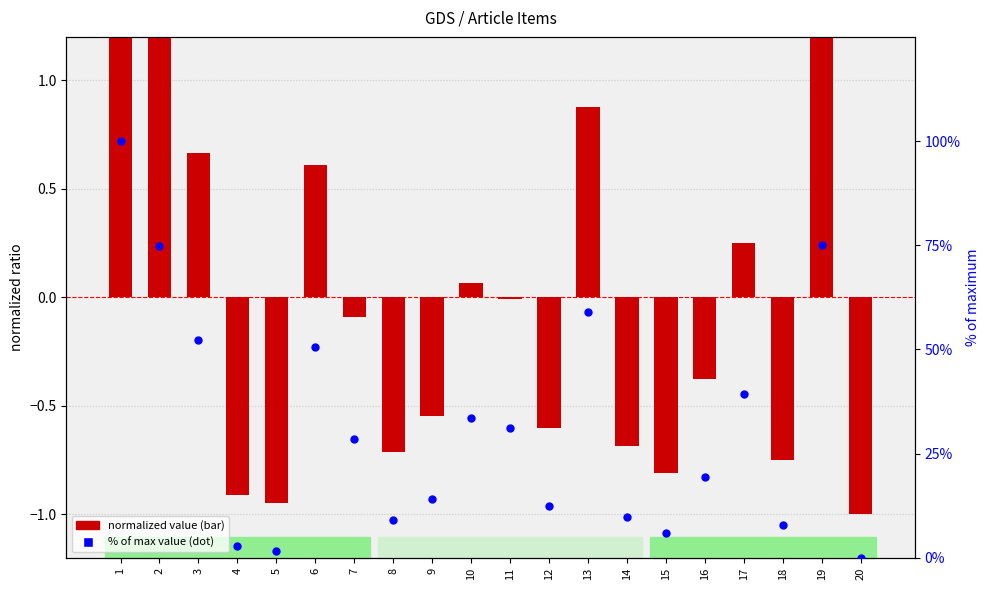

What is the total value across all series at 9?

13.6